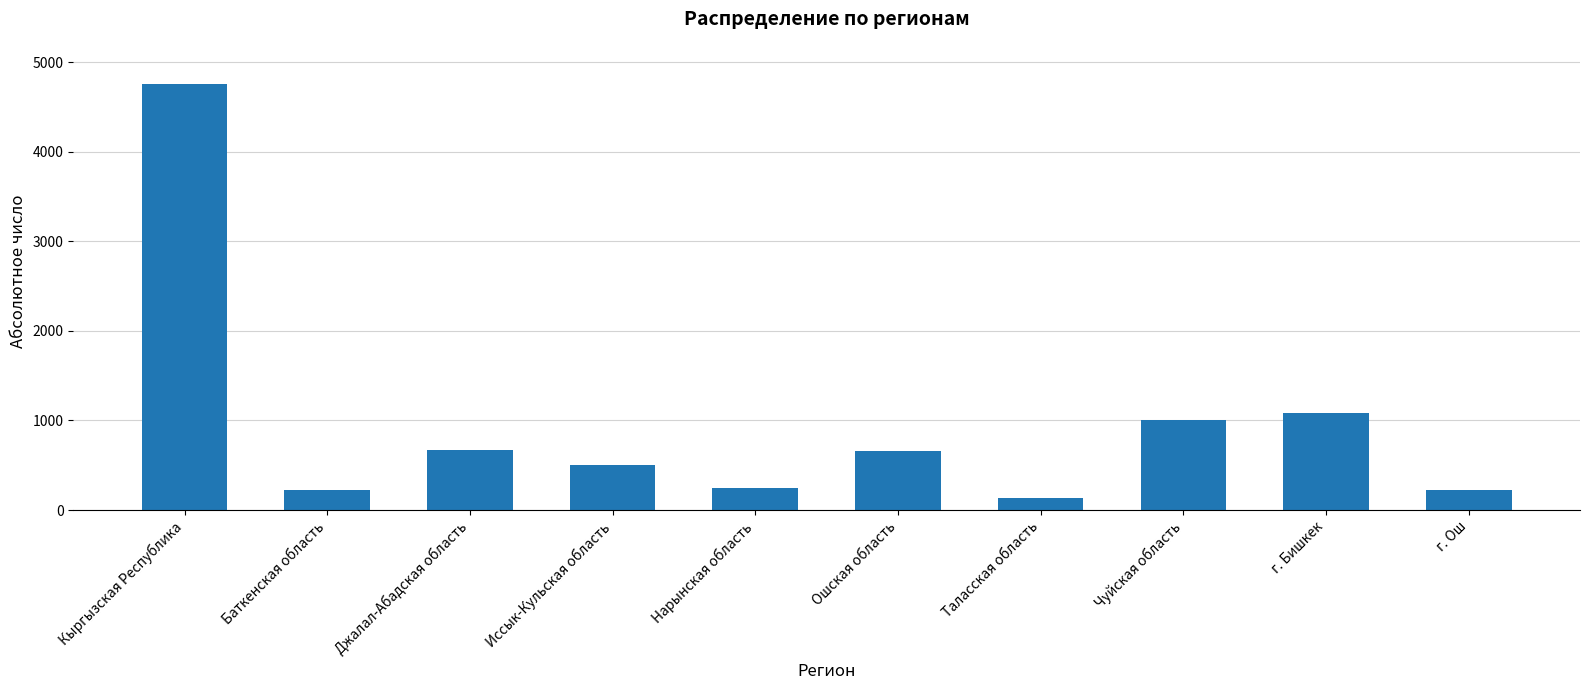

Approximately how many times larger is the value at г. Бишкек compared to Джалал-Абадская область?

1.6